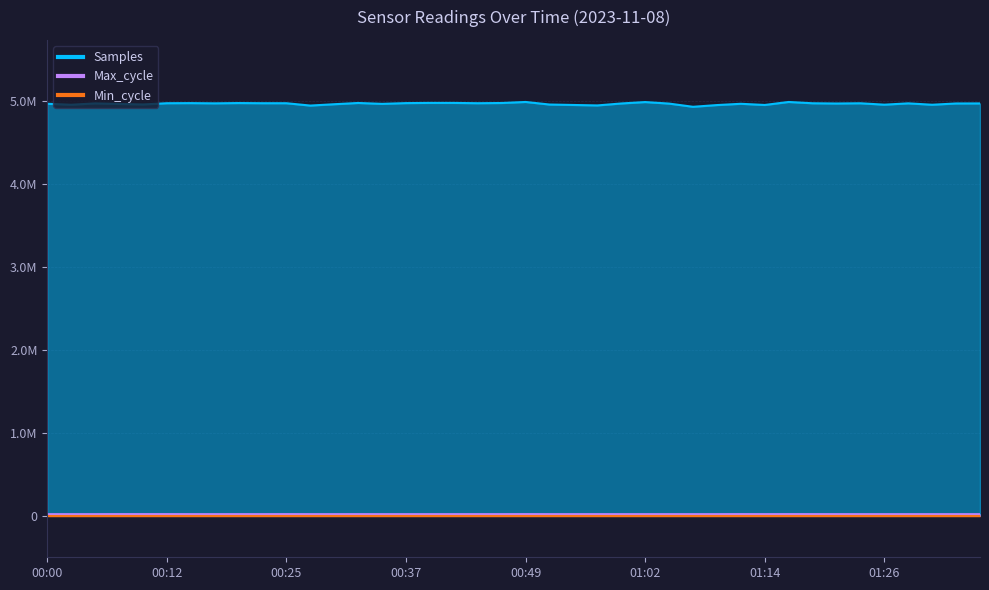

How many interior local peaks does the Samples series have?

11